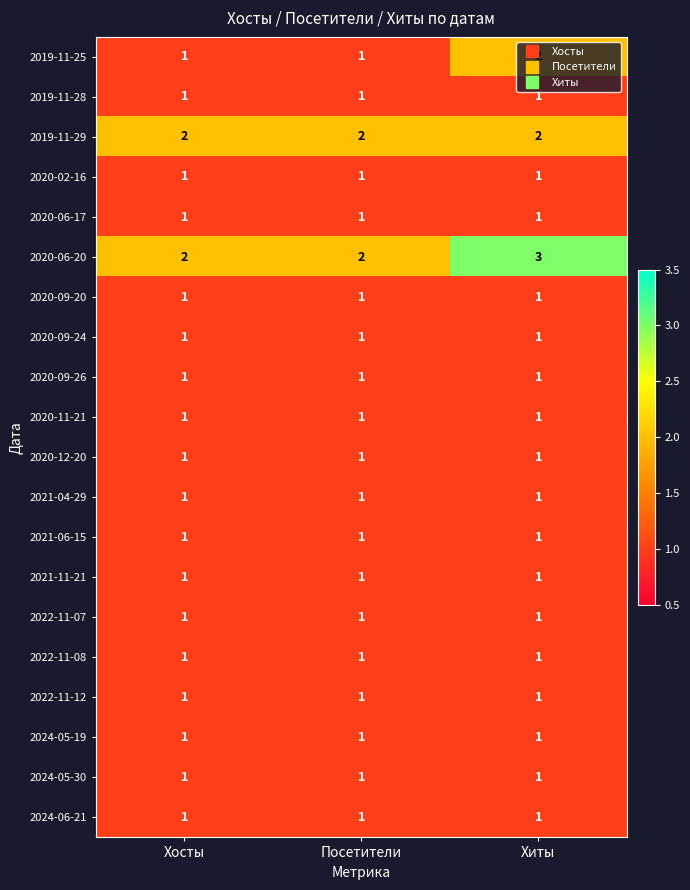

Which category has the highest value across all series?

Хиты